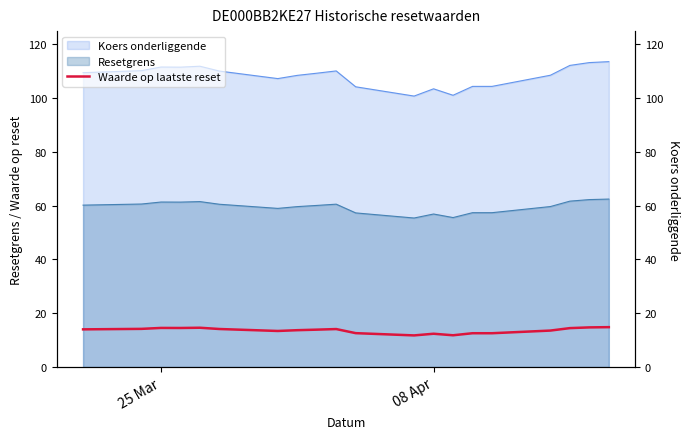

The value of Waarde op laatste reset at 08 Apr is 12.4. True or false?

True